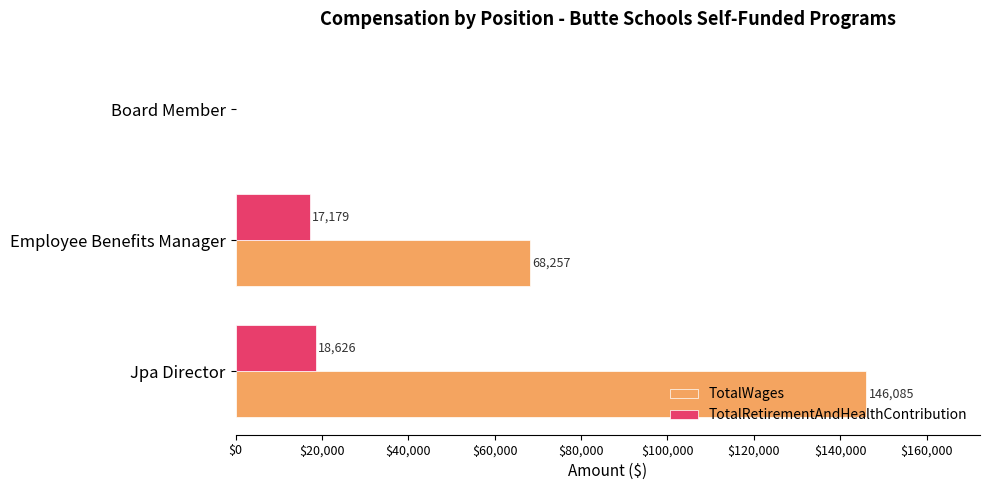

The value of TotalRetirementAndHealthContribution at Jpa Director is 25303. True or false?

False